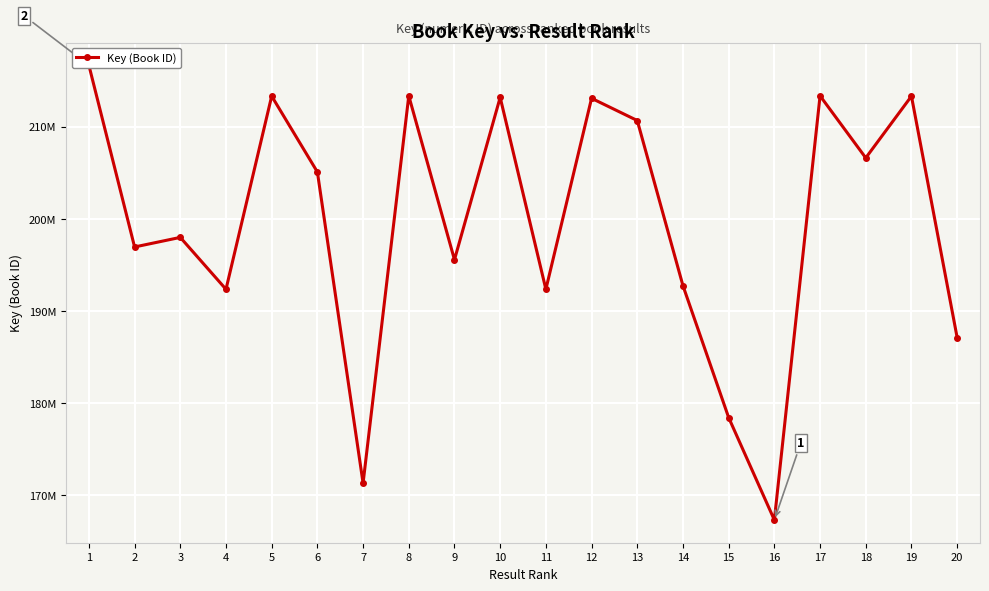

How many data points does each series have?

20